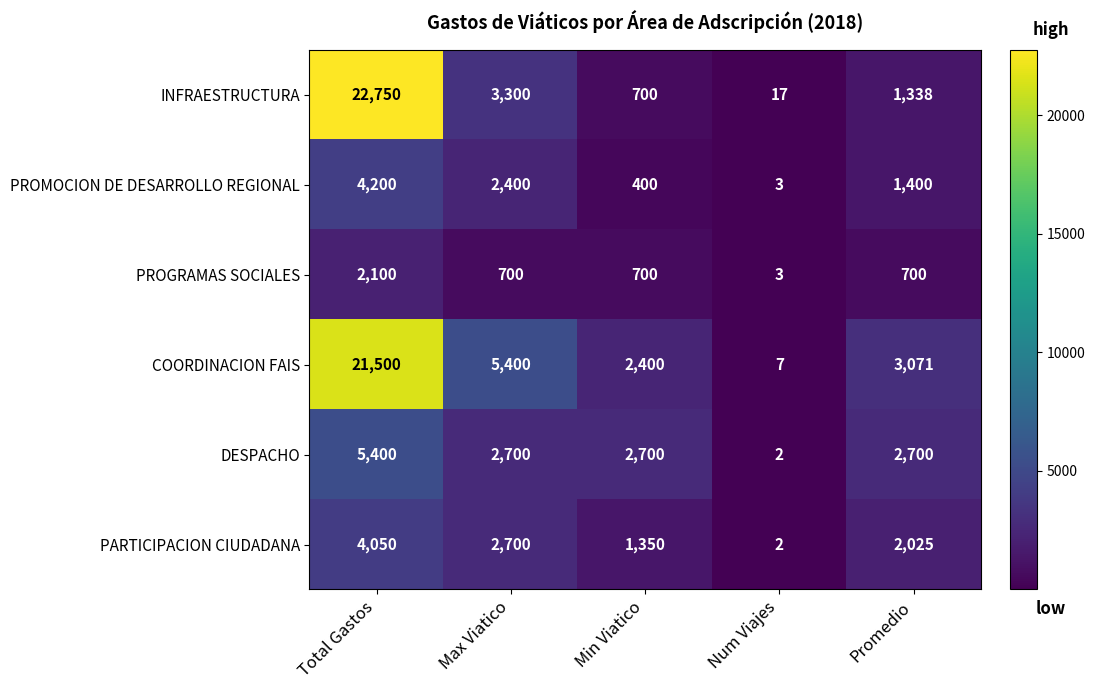

Rank the categories by COORDINACION FAIS value from highest to lowest.

Total Gastos, Max Viatico, Promedio, Min Viatico, Num Viajes